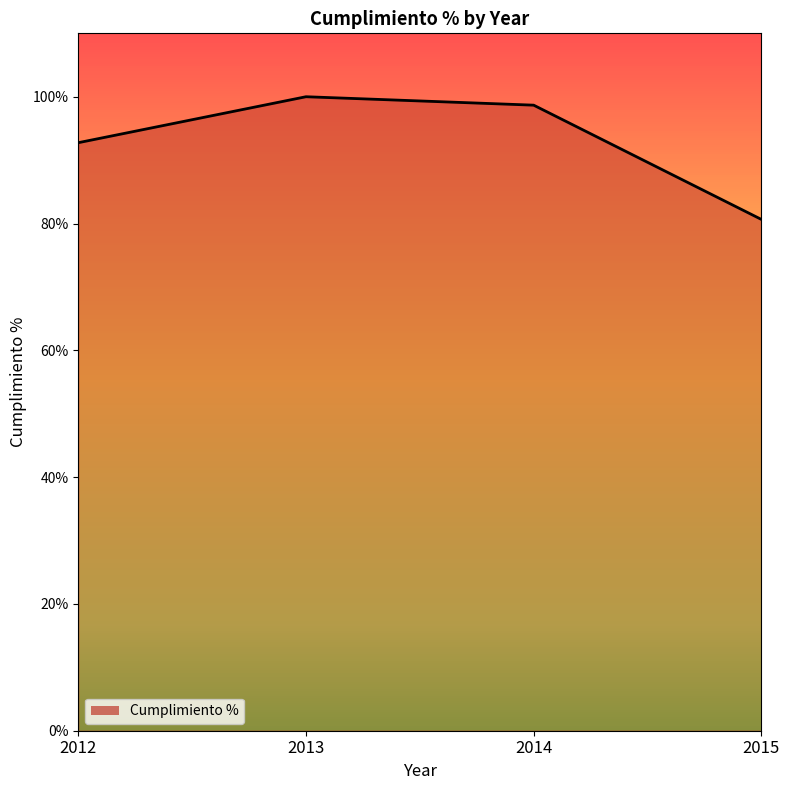

Where is the first local maximum?

2013